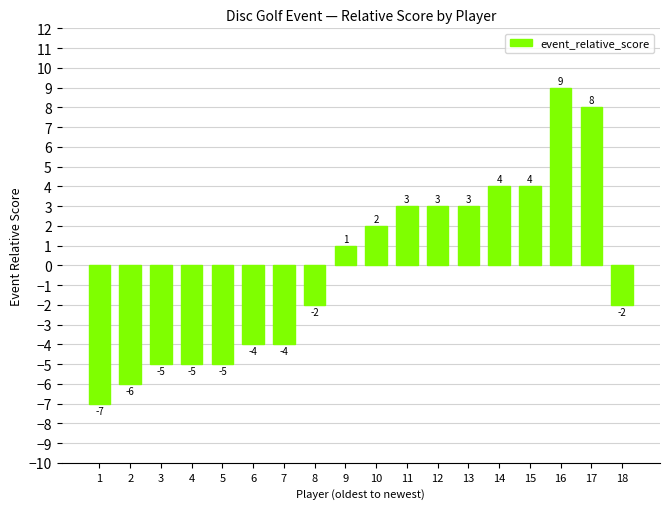

What is the greatest value displayed?

9